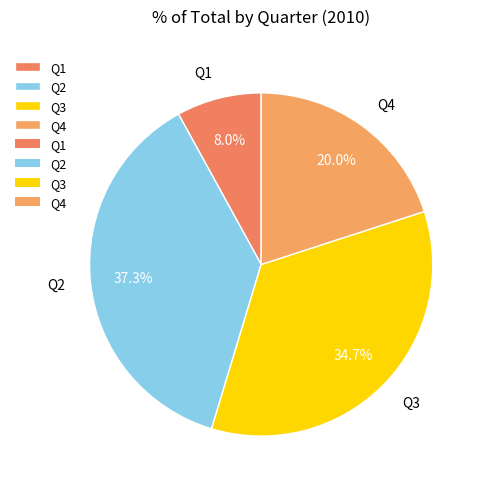

To the nearest percent, what portion does Q1 represent?

8%